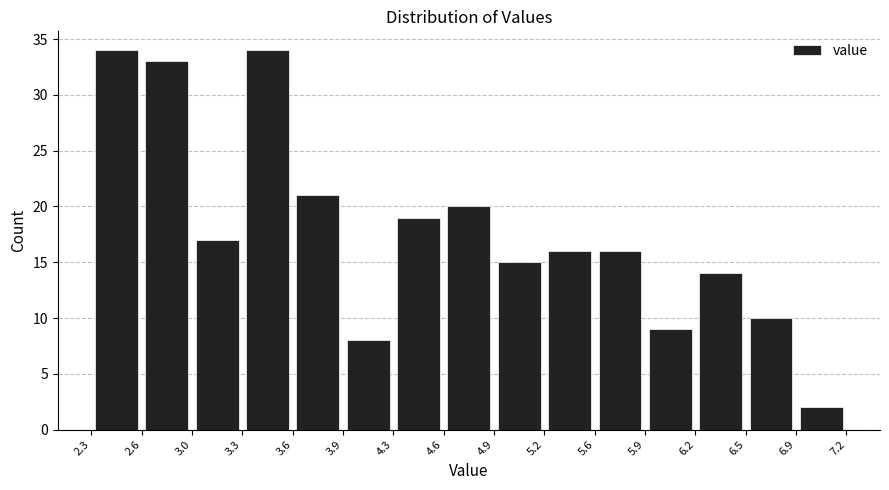

What is the height of the bar covering 5.6 to 5.9 on the x-axis? The values are not printed on the chart, so give them approximately, as read against the axis.

16